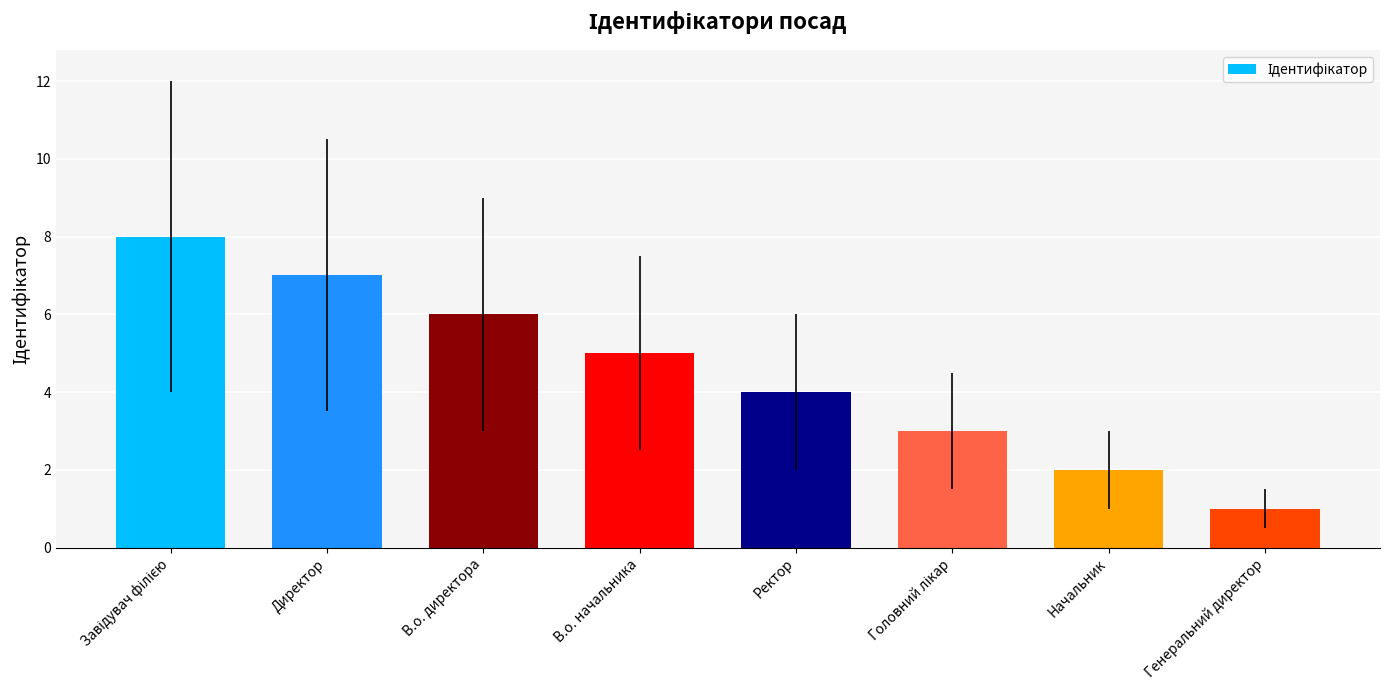

What is the maximum value shown in the chart?

8